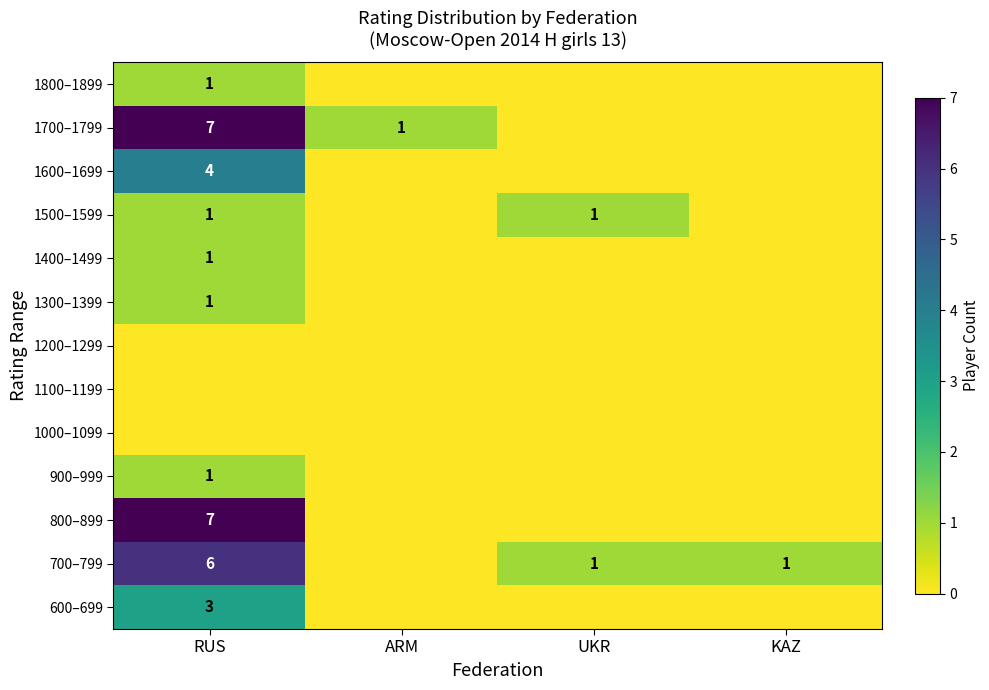

The value of 700–799 at RUS is 1. True or false?

False